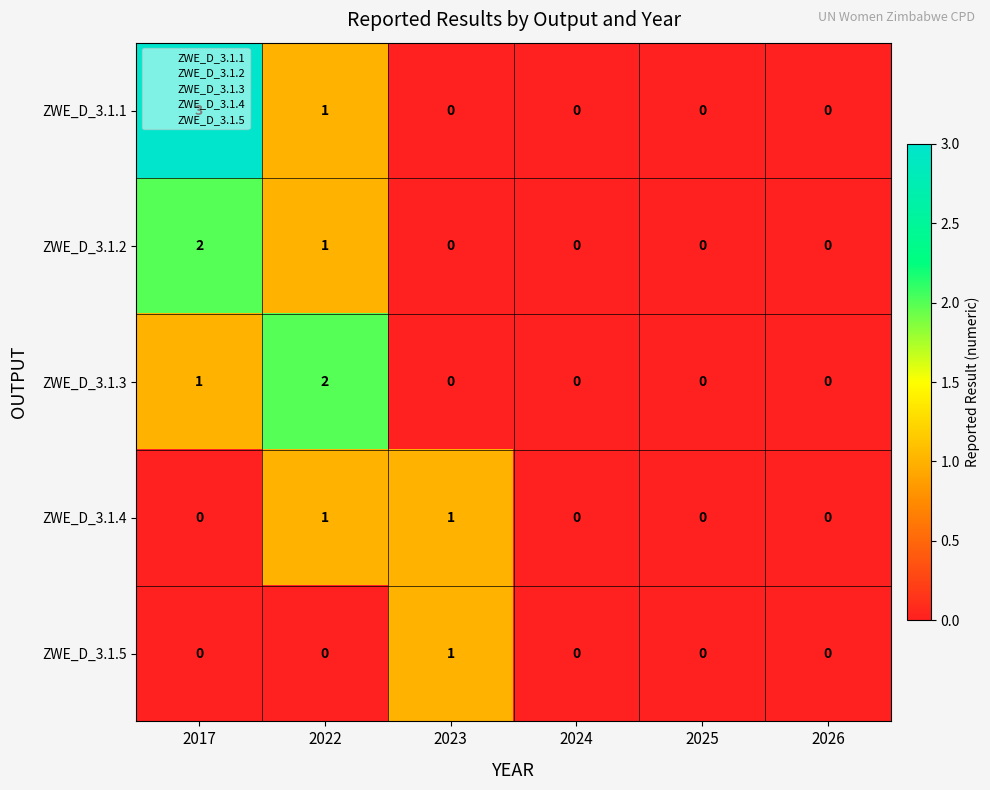

Is the value of ZWE_D_3.1.1 at 2017 greater than the value of ZWE_D_3.1.5 at 2017?

Yes